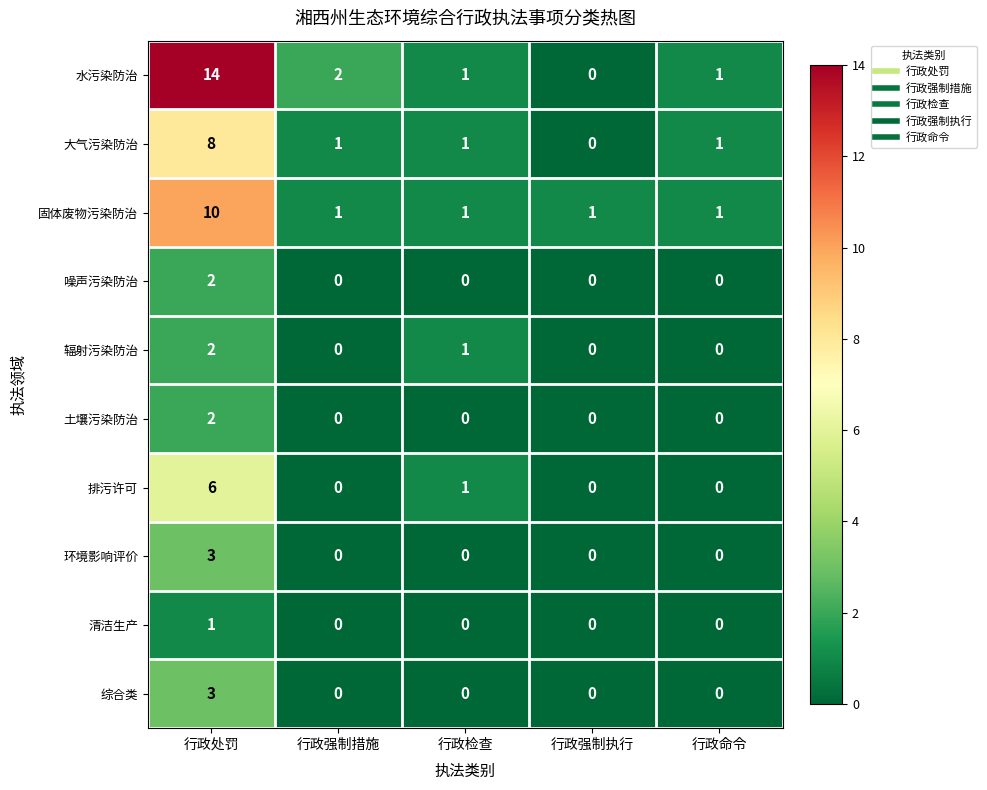

Which series has the widest spread of values?

水污染防治